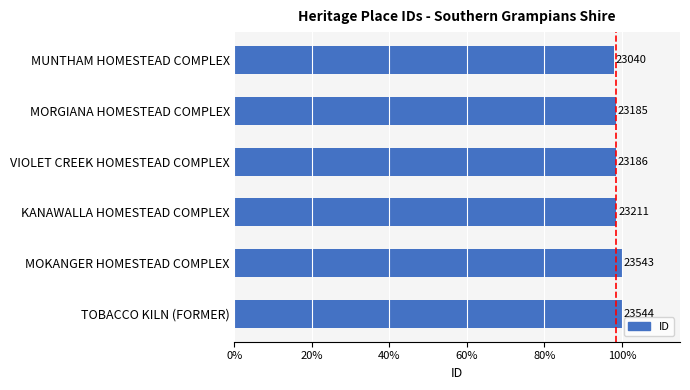

How many bars are there in total?

6